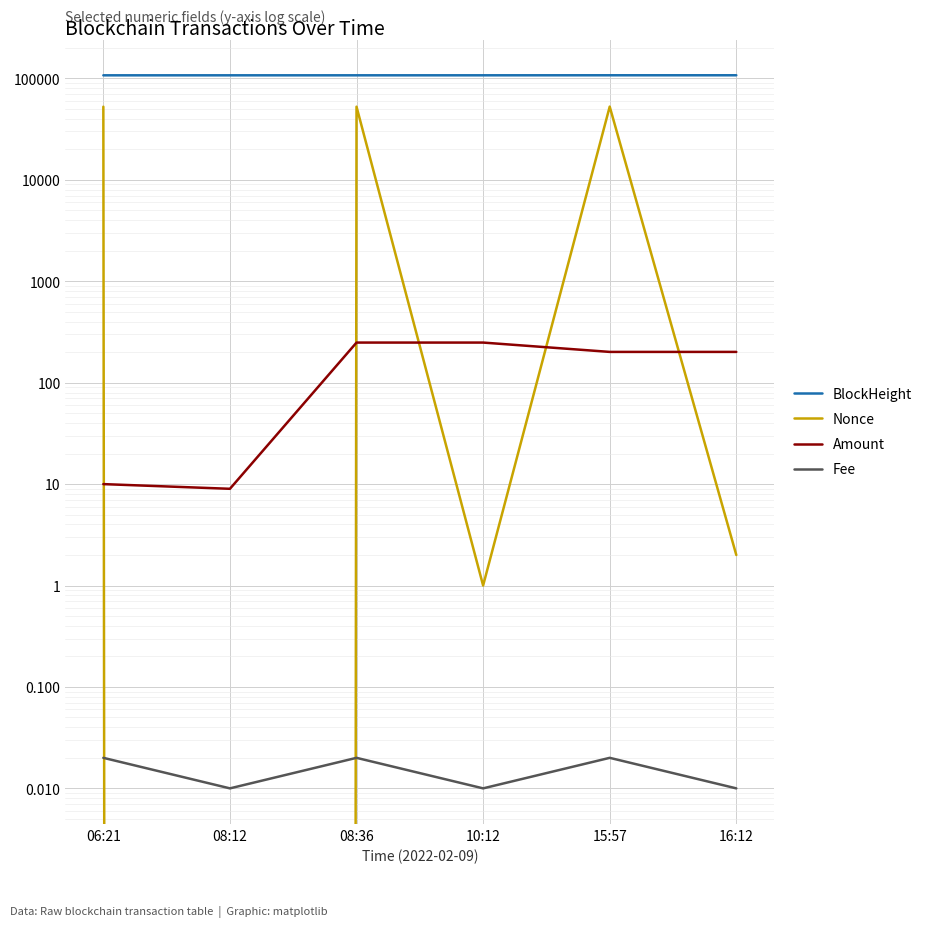

What is the average value of the Nonce series?

26335.0